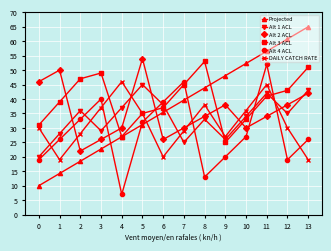

True or false: Alt 4 ACL has a value of 19.0 at 0.

True